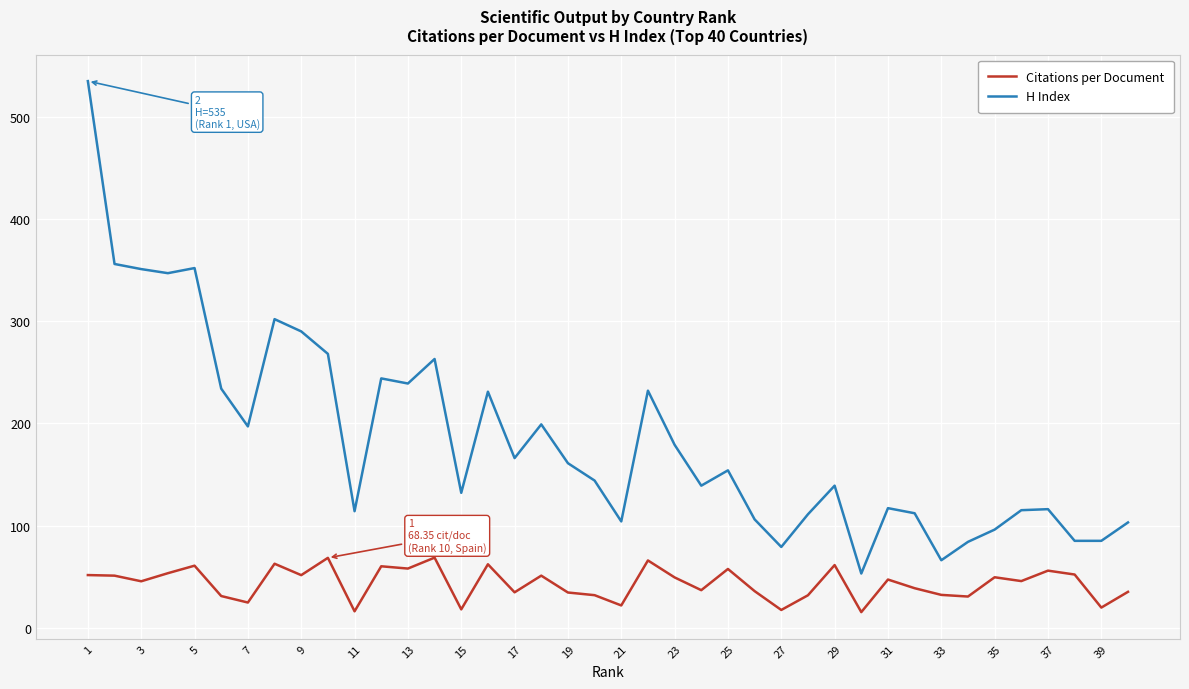

True or false: H Index and Citations per Document cross at least once.

False